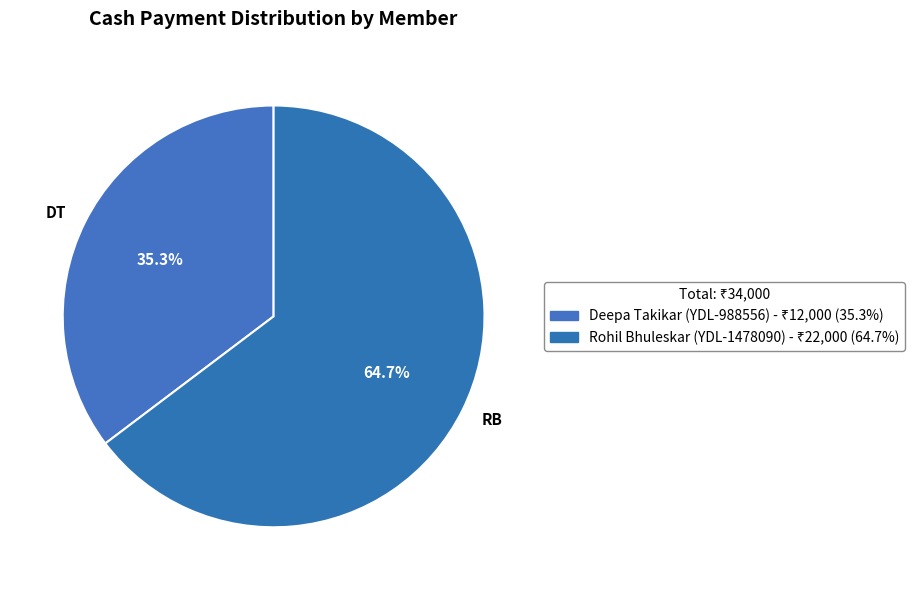

To the nearest percent, what is the difference between the largest and smallest slice percentages?

29%